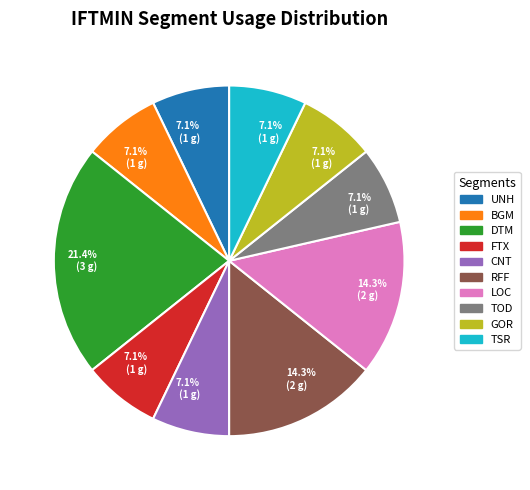

Is there a majority slice in this chart?

No